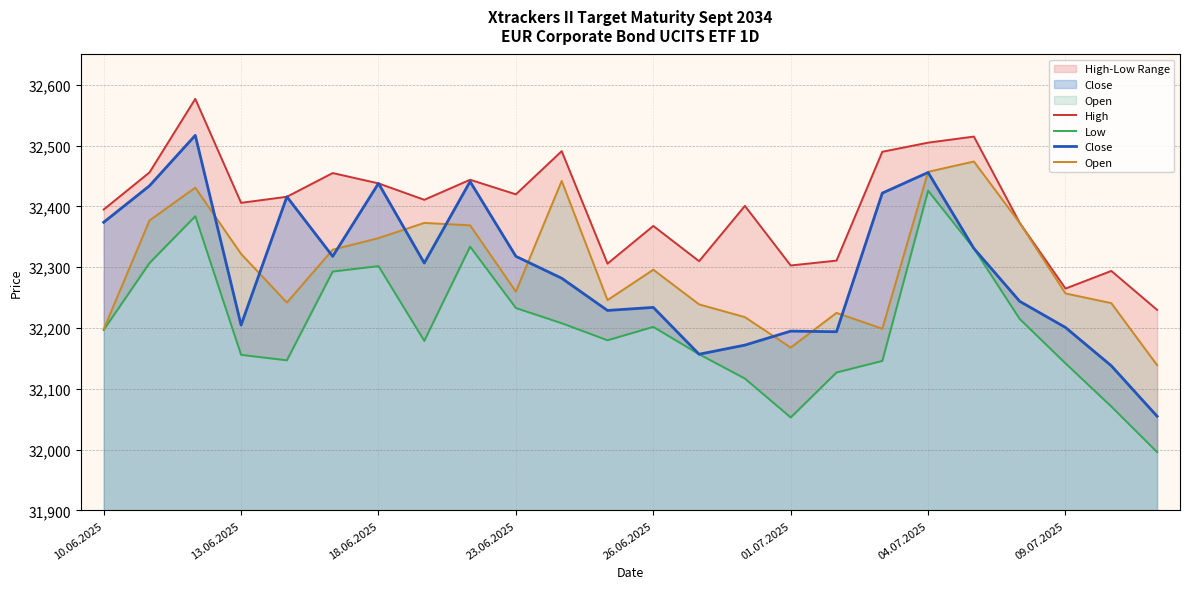

In Close, how many points are lower than both neighbors (excluding endpoints)?

6